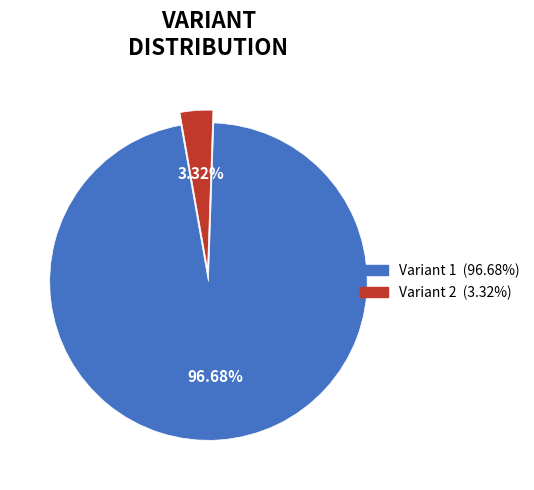

Is there a majority slice in this chart?

Yes